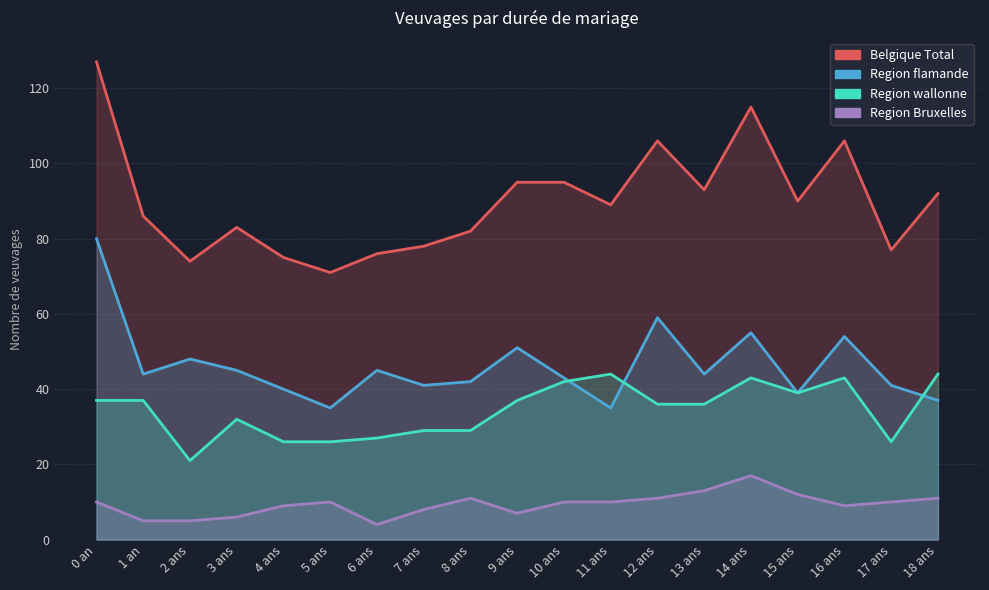

Reading left to right, what are all the values shown in this chart?

Belgique Total: 127	86	74	83	75	71	76	78	82	95	95	89	106	93	115	90	106	77	92
Region flamande: 80	44	48	45	40	35	45	41	42	51	43	35	59	44	55	39	54	41	37
Region wallonne: 37	37	21	32	26	26	27	29	29	37	42	44	36	36	43	39	43	26	44
Region Bruxelles: 10	5	5	6	9	10	4	8	11	7	10	10	11	13	17	12	9	10	11